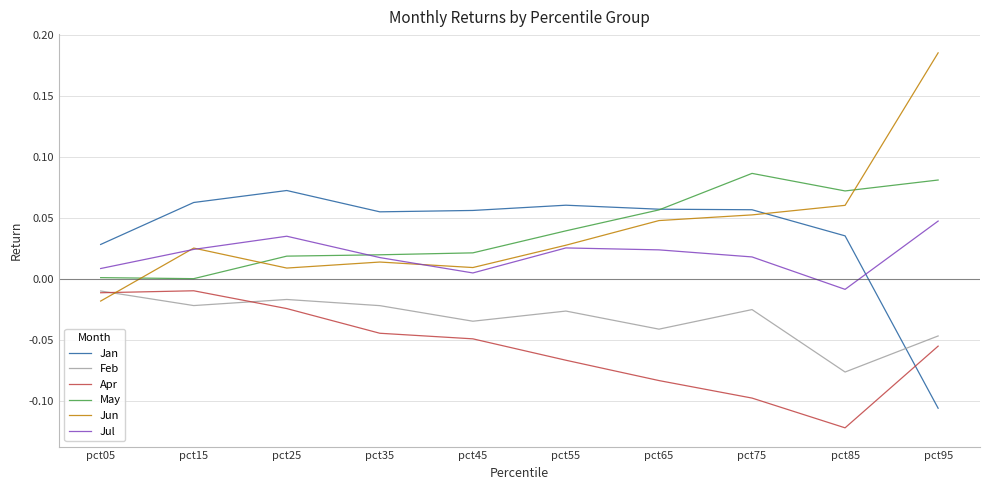

The Jul series shows 0.0 at pct75. True or false?

True